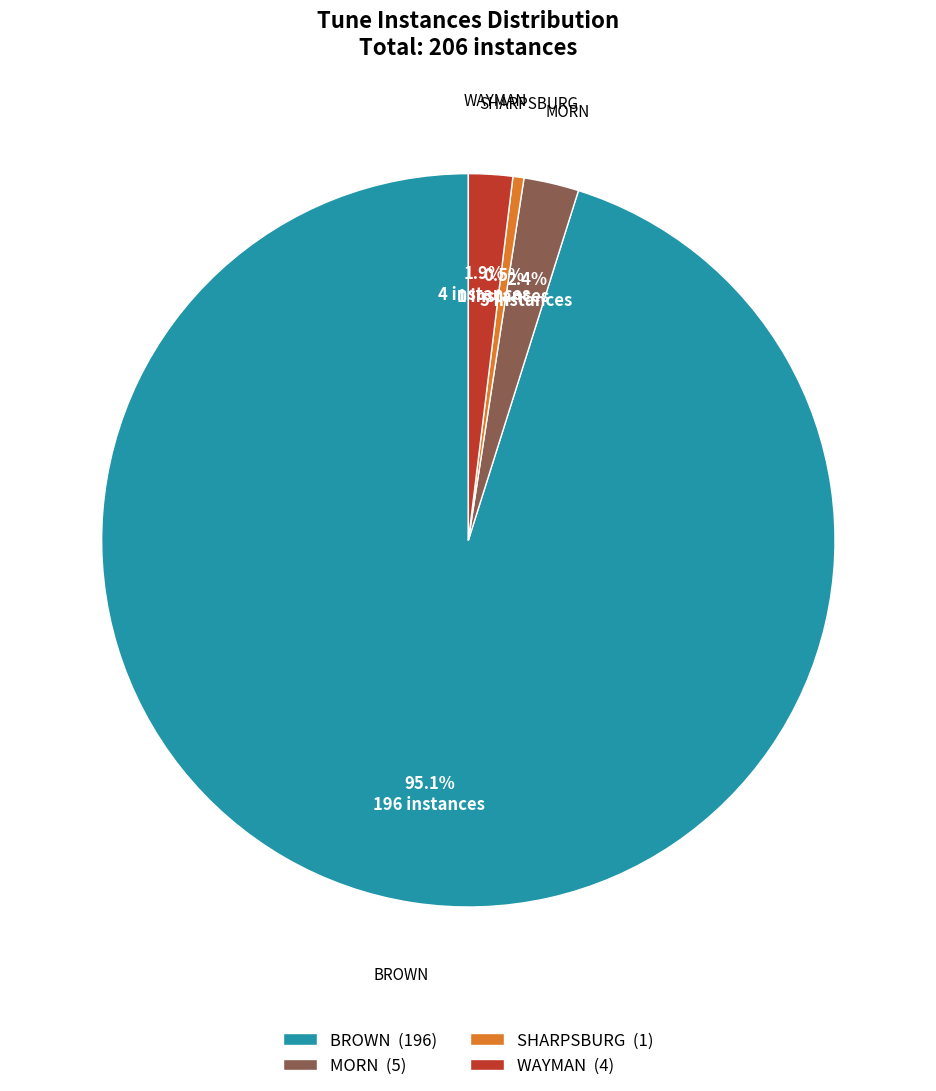

Which has a higher value, MORN (5) or BROWN (196)?

BROWN (196)